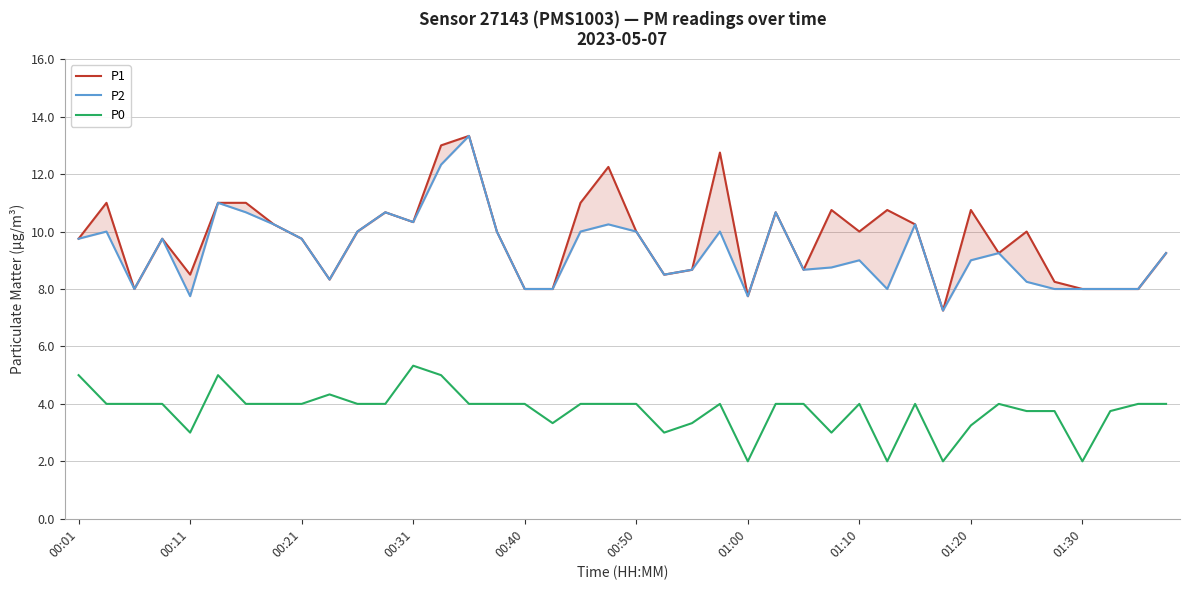

What is the minimum value for P0?

2.0